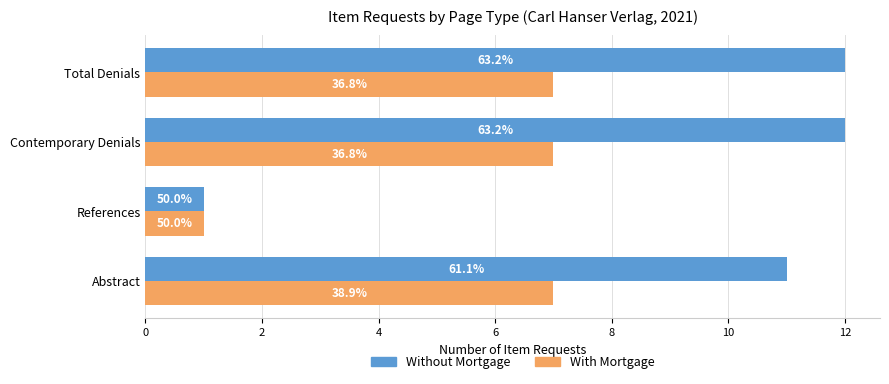

What are all the series names shown in the legend?

Without Mortgage, With Mortgage